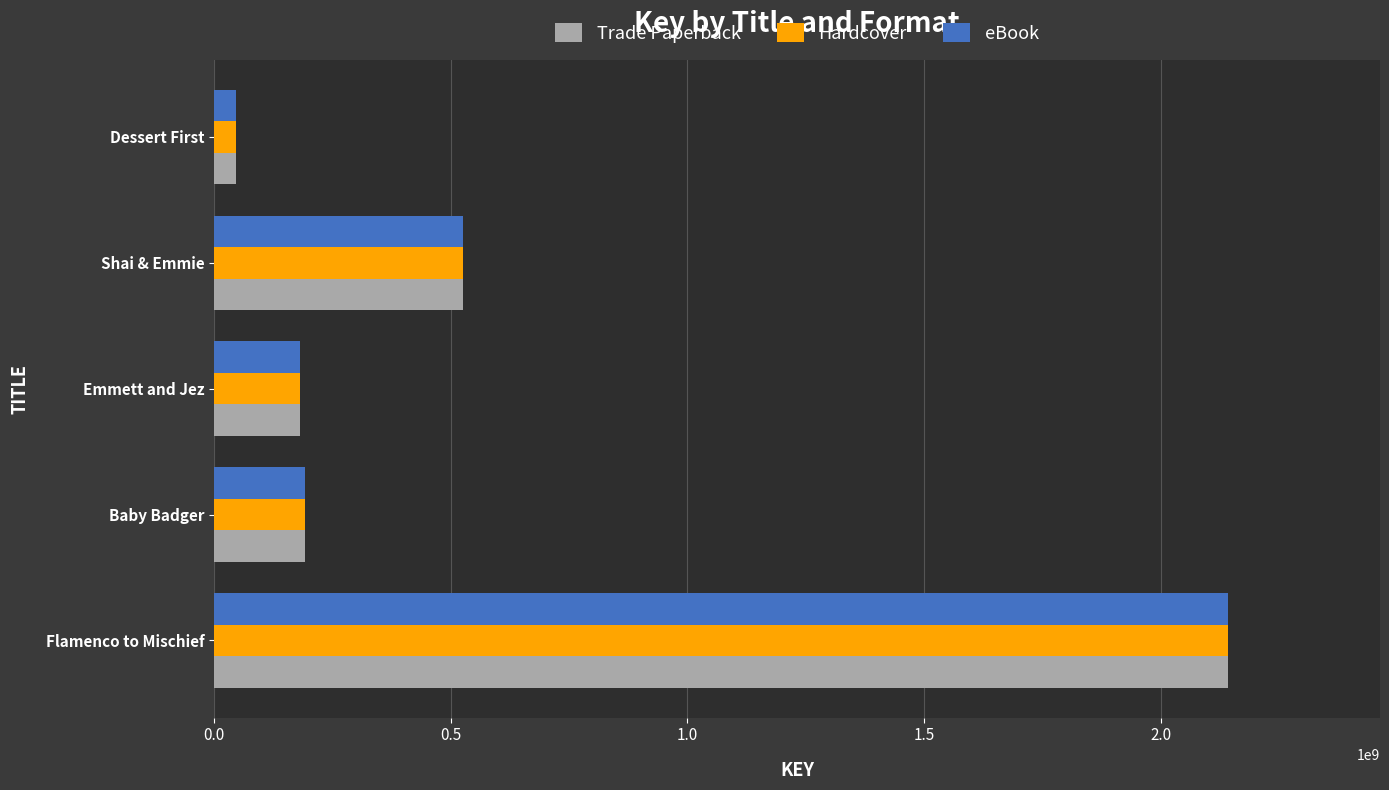

At which category is the sum across all series the highest?

Flamenco to Mischief